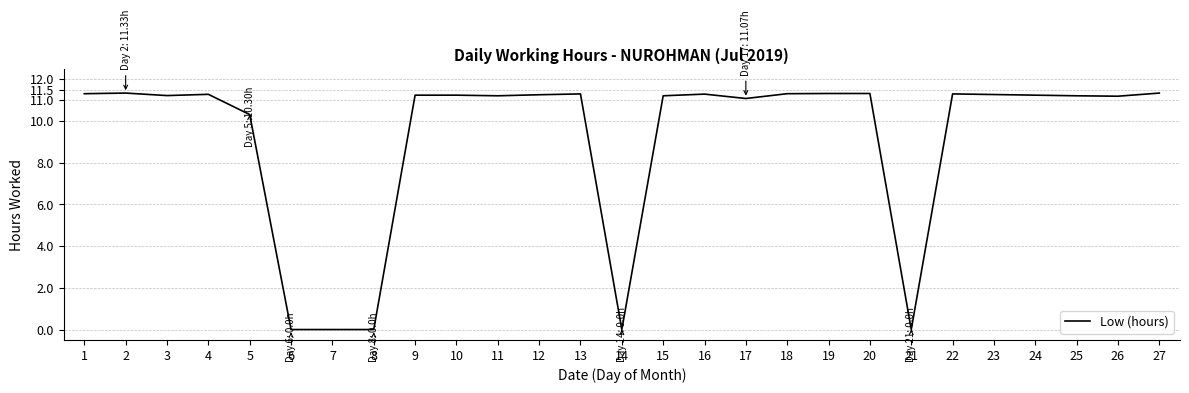

At which label does the data first exceed 11?

1